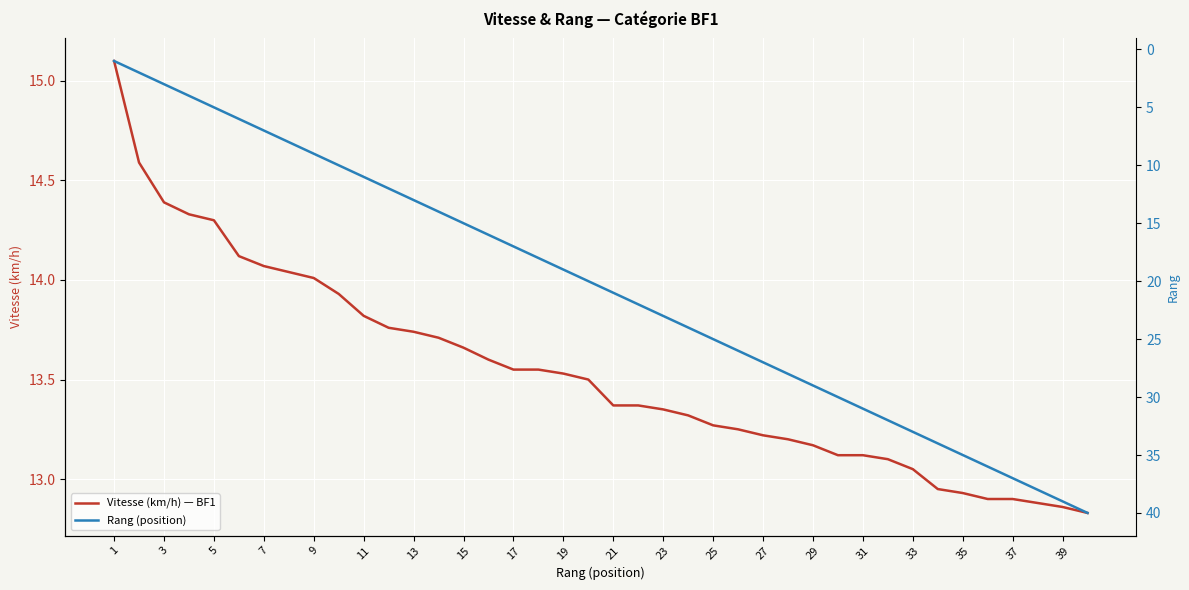

The Vitesse (km/h) — BF1 series shows 8.1 at 35. True or false?

False